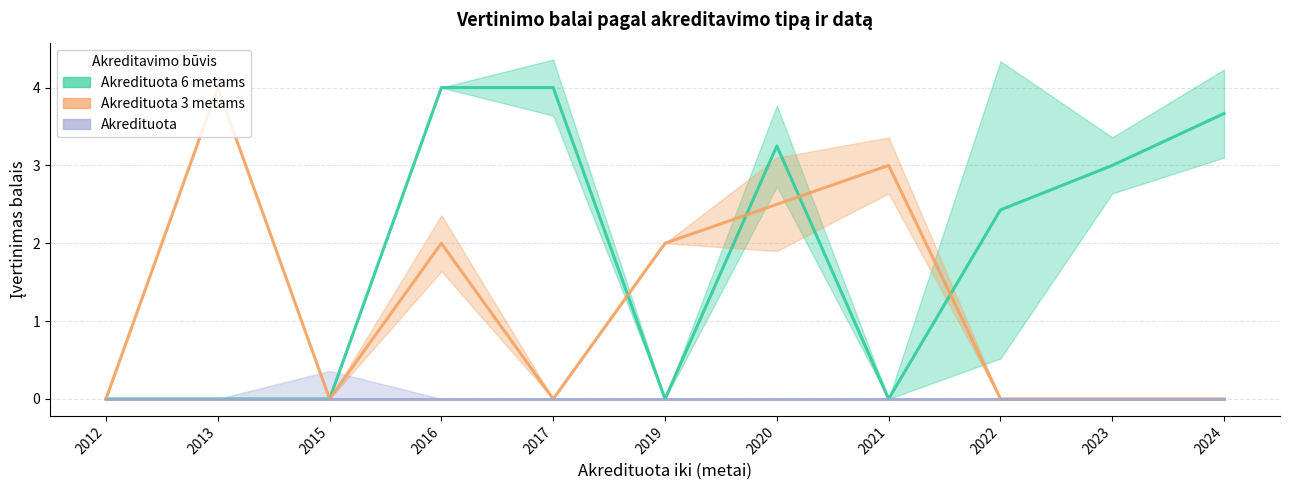

True or false: Akredituota 3 metams and Akredituota 6 metams cross at least once.

True